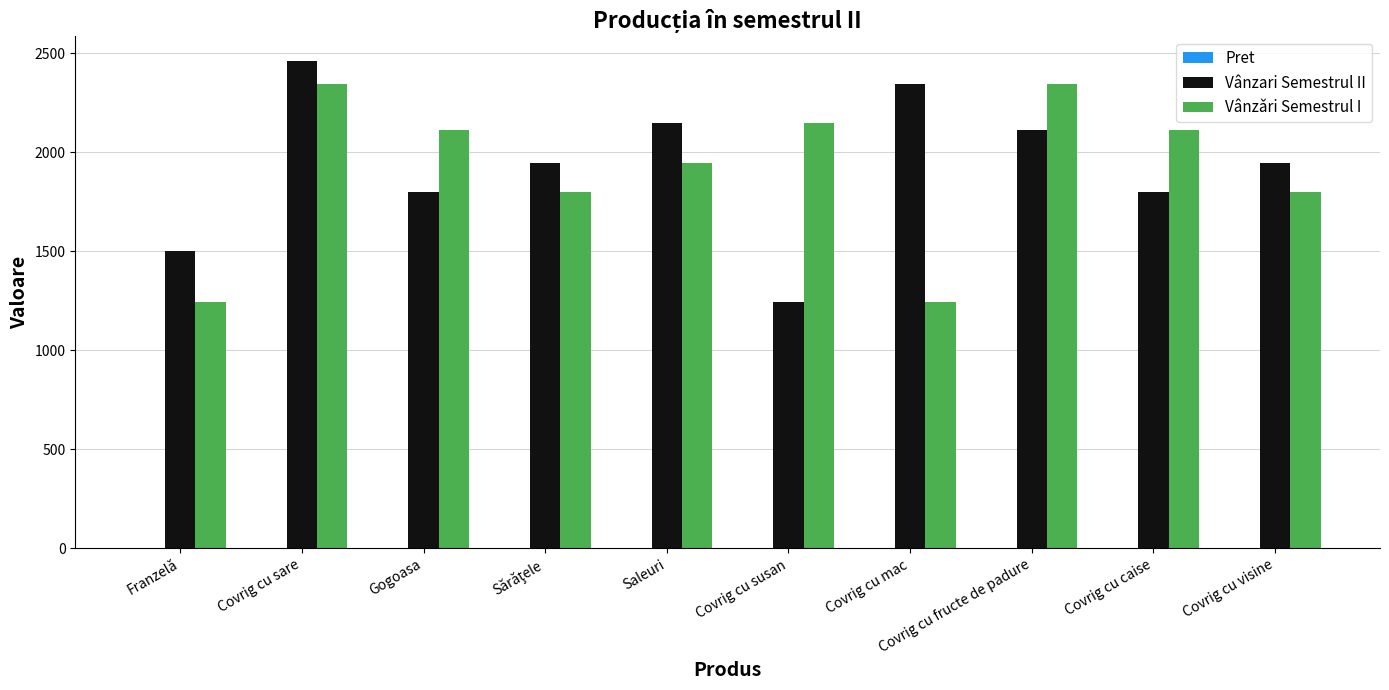

What is the maximum value shown in the chart?

2462.0